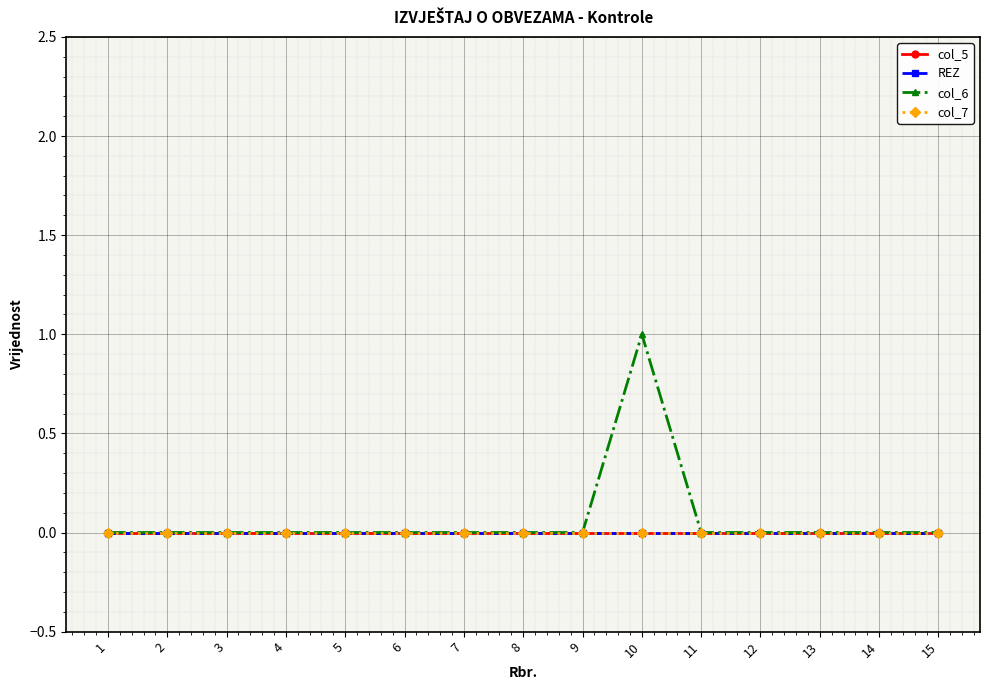

Does the chart have visible grid lines?

Yes